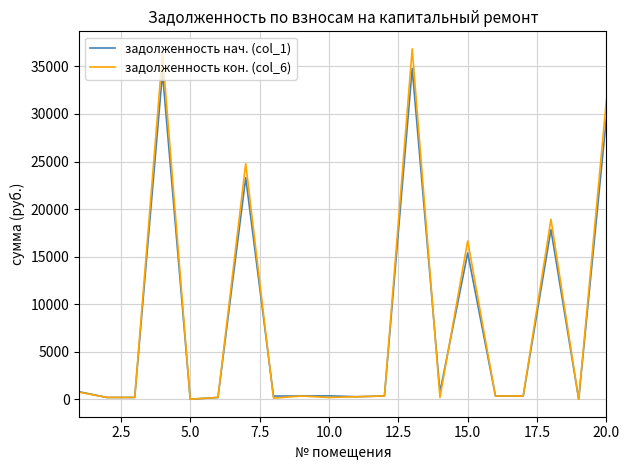

Which series has the largest total across all categories?

задолженность кон. (col_6)